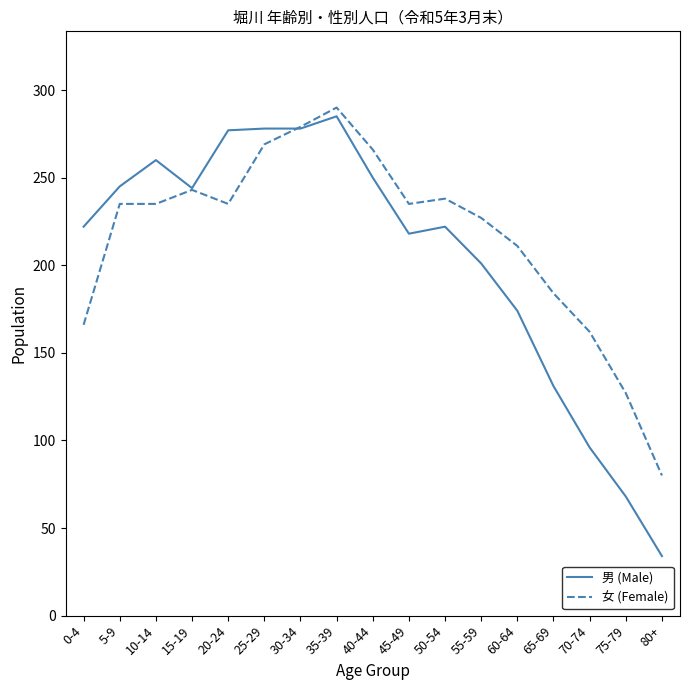

True or false: 女 (Female) has a value of 87 at 45-49.

False